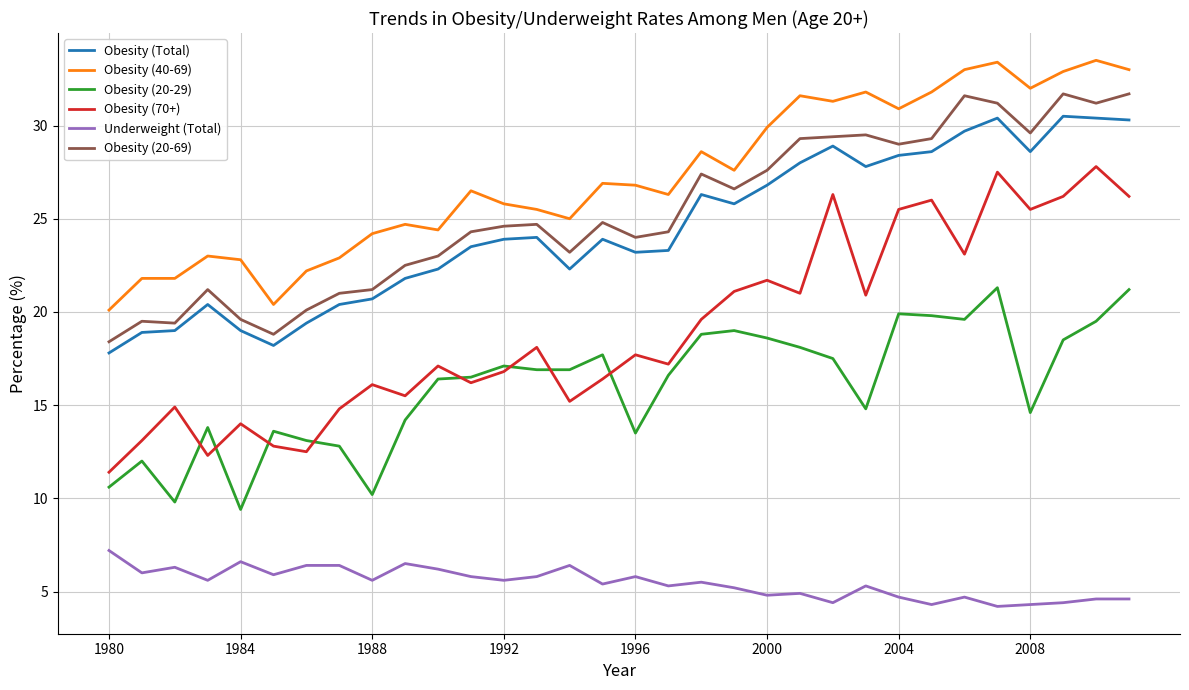

How many interior local valleys does the Obesity (70+) series have?

10